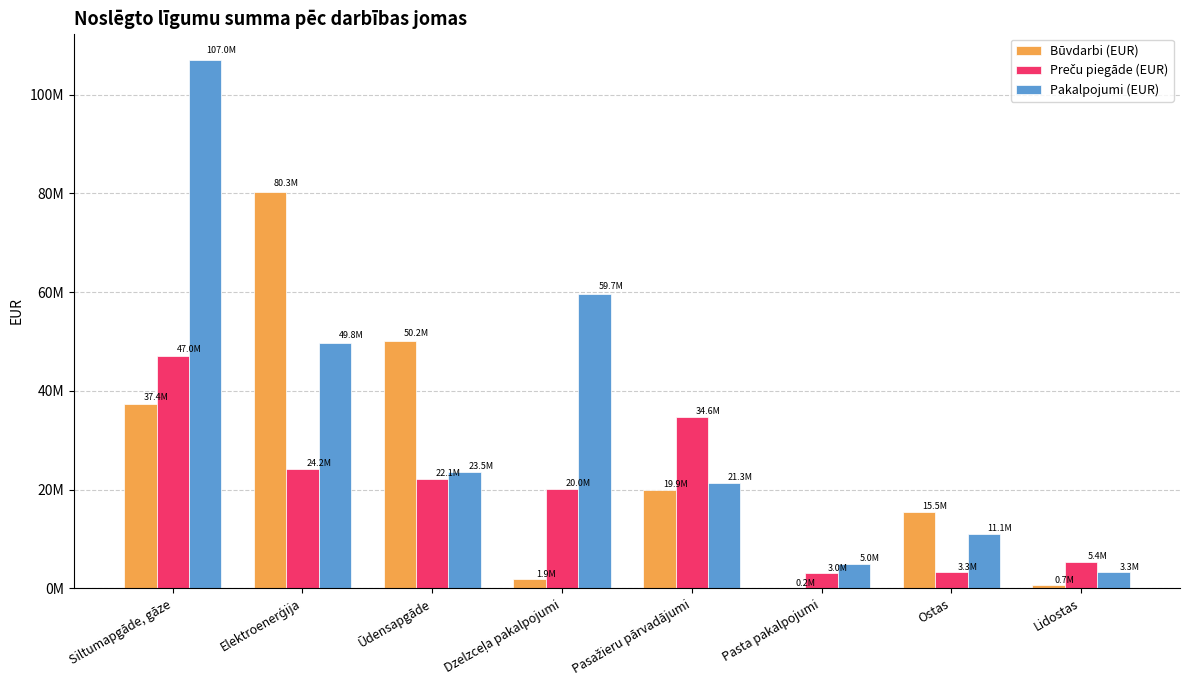

Where does the Būvdarbi (EUR) series first go above 19938721?

Siltumapgāde, gāze